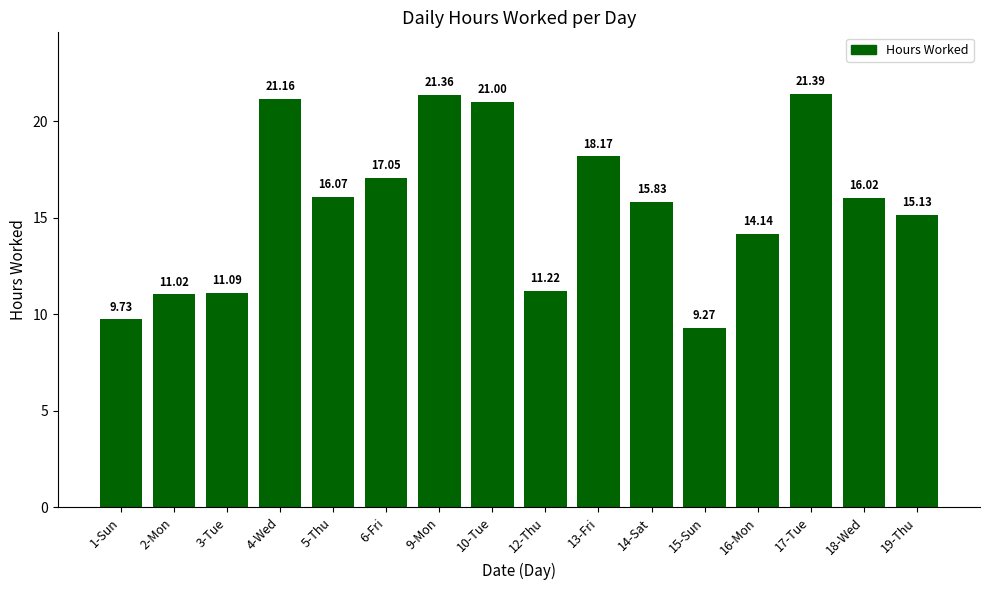

What position from the left is 17-Tue?

14